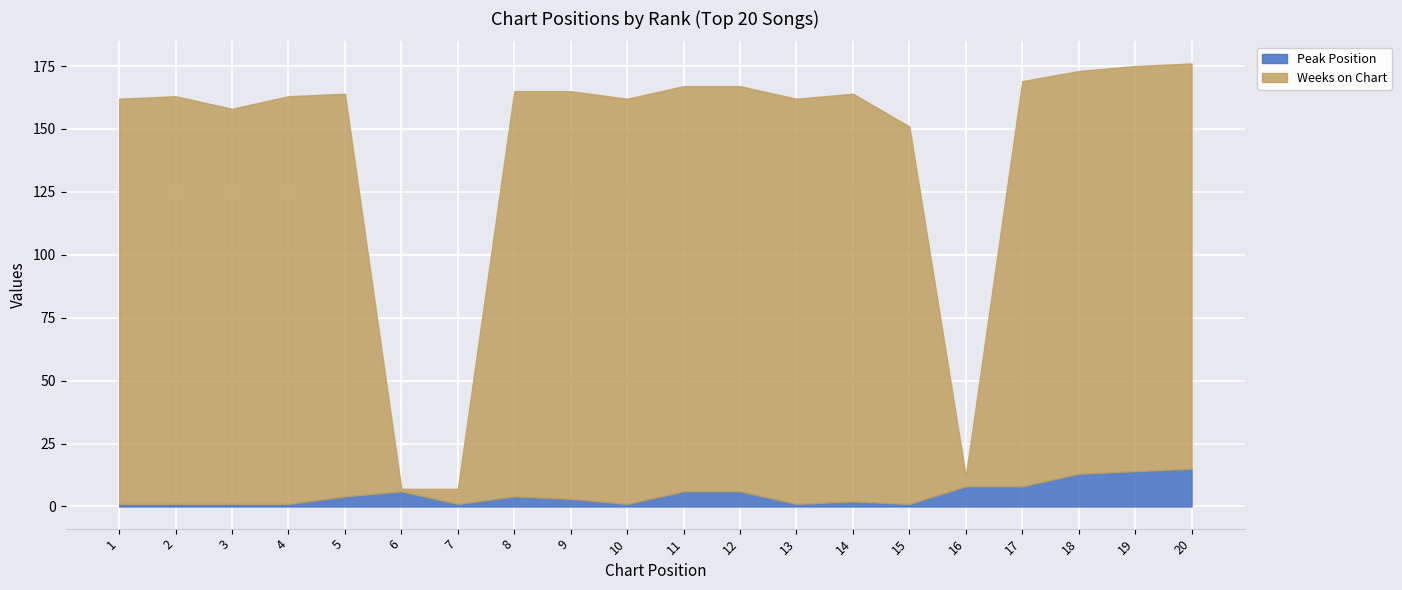

What is the greatest value displayed?

176